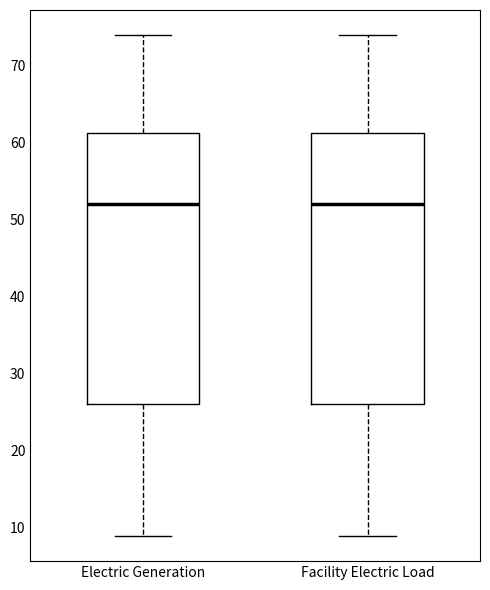

Reading left to right, read every box against the y-axis: the position of its median line, the range the box covers, and the ends of its whiskers. The values are not printed on the chart, so give them approximately, as read against the axis.

Electric Generation: median 52, box 26 to 61, whiskers 9 to 74
Facility Electric Load: median 52, box 26 to 61, whiskers 9 to 74